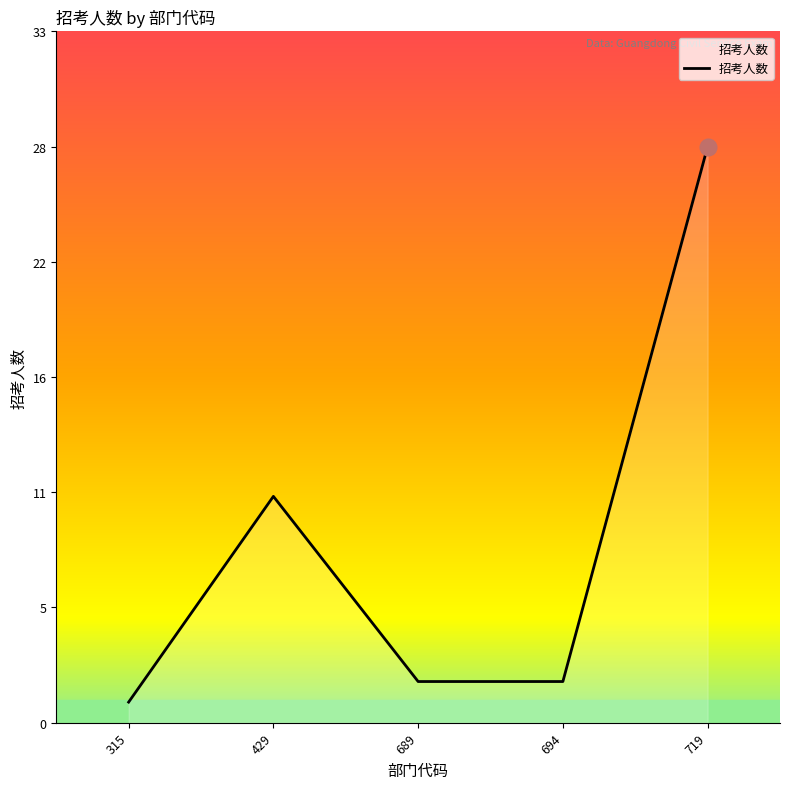

What is the greatest value displayed?

28